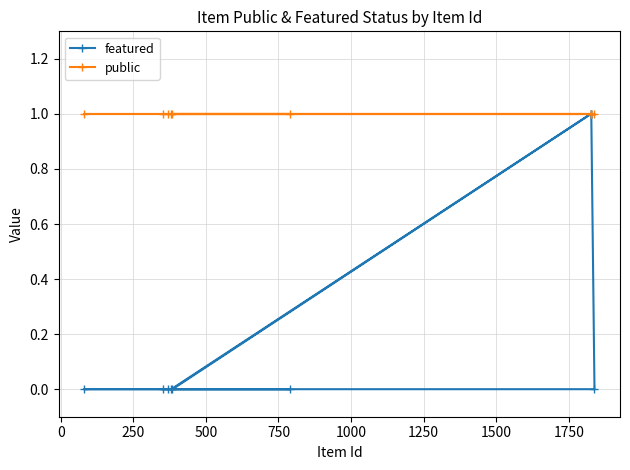

What is the sum of all public values?

10